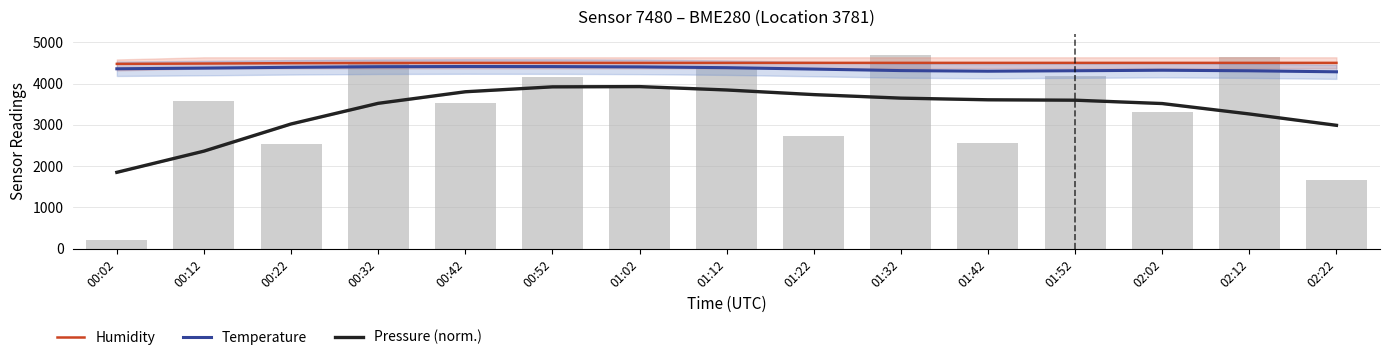

Is it true that Temperature equals 4372.9 at 00:12?

True